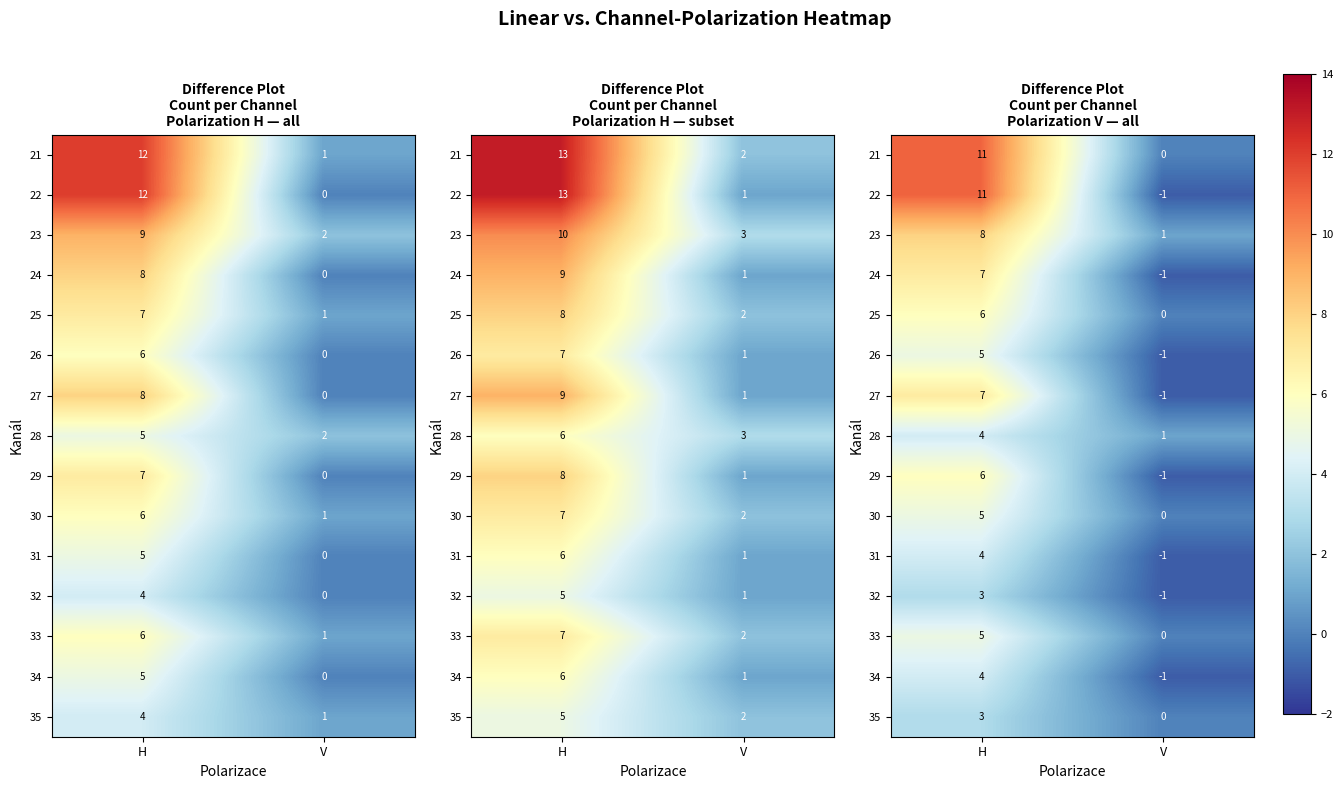

The 30 series shows 3 at V. True or false?

False